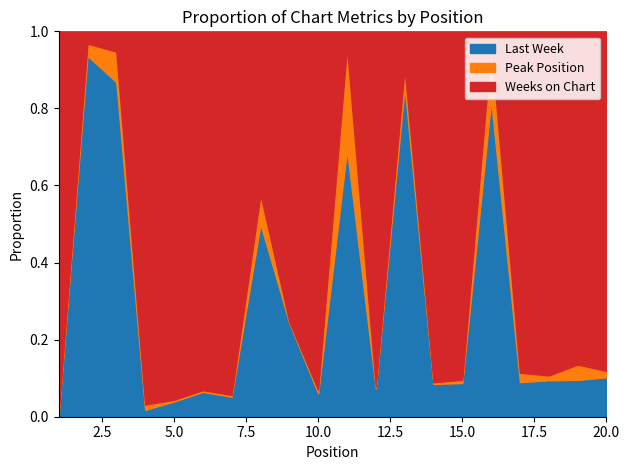

Which category has the highest value in the Peak Position series?

11